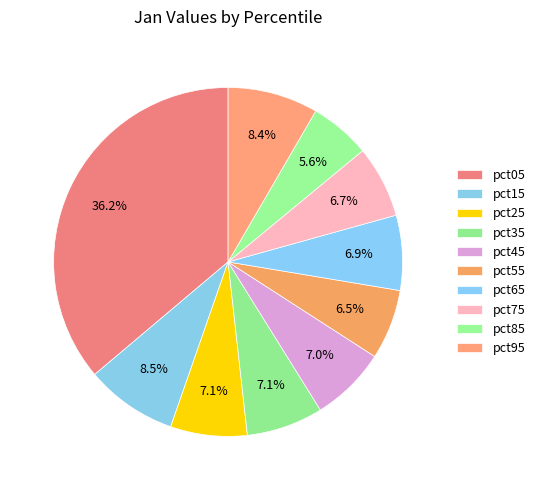

Is pct15 the majority of the pie?

No